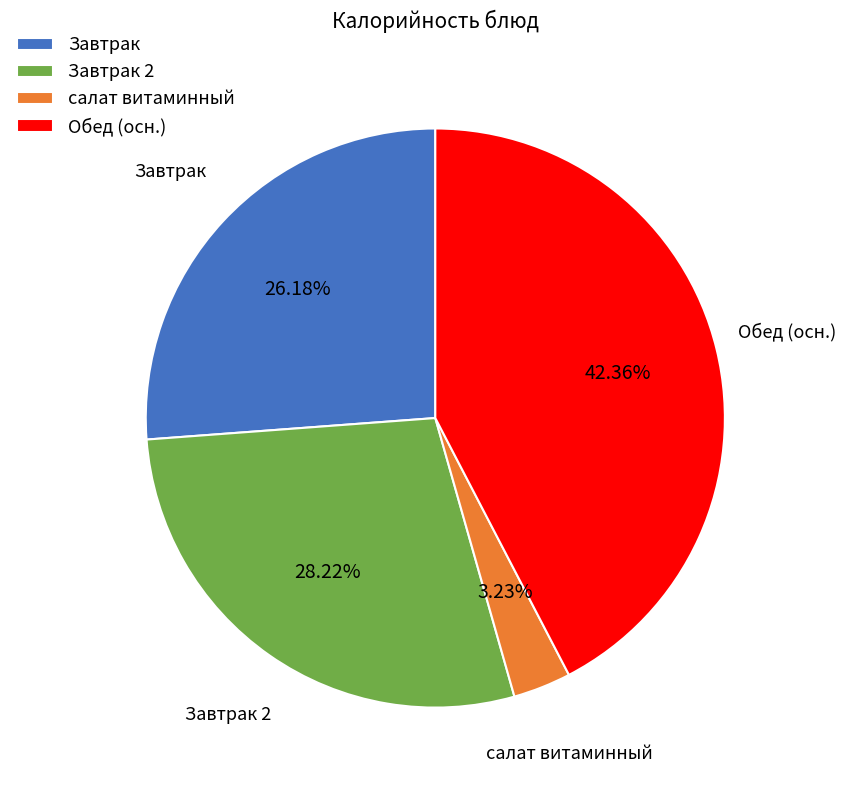

Approximately how many times larger is the value at Завтрак compared to Обед (осн.)?

0.6